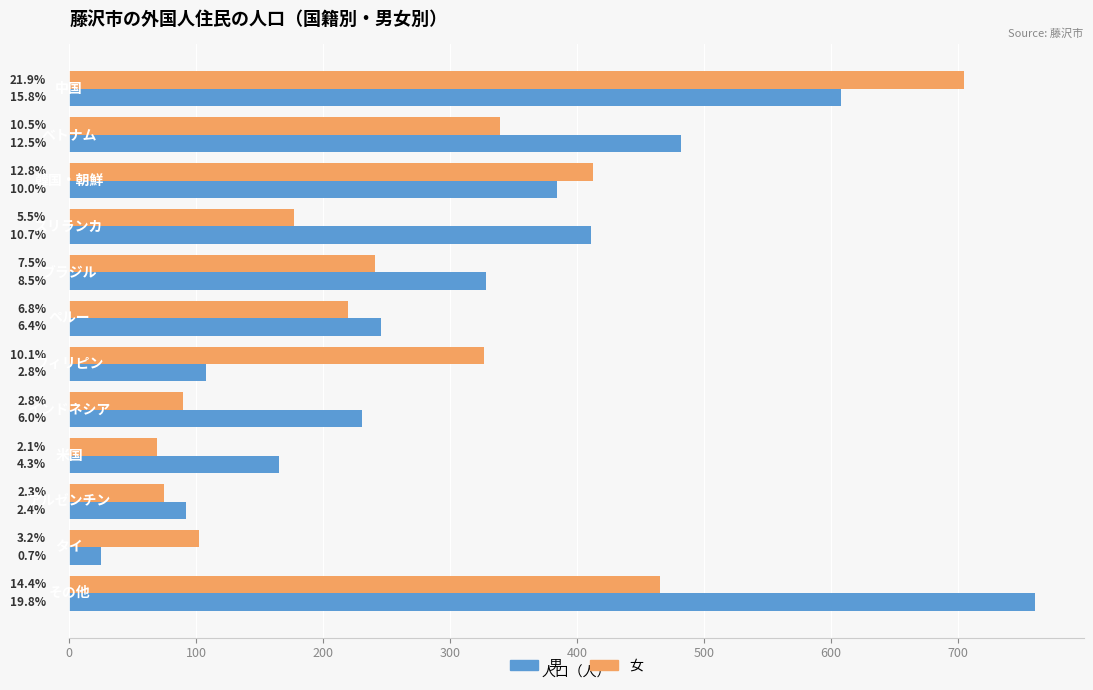

What is the average value of the 女 series?

269